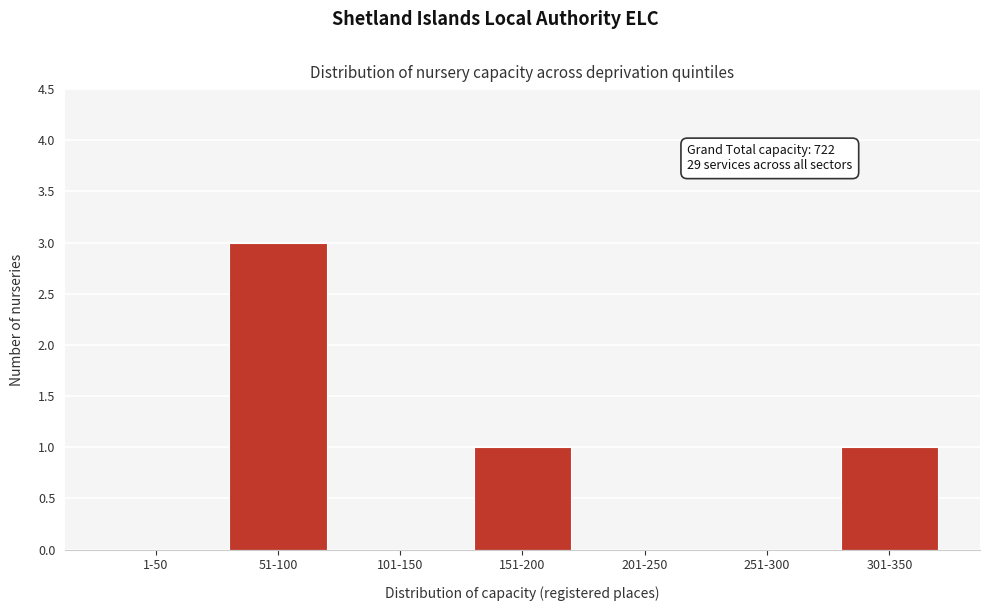

Reading left to right, list all the values displayed in this chart.

1-50=0	51-100=3	101-150=0	151-200=1	201-250=0	251-300=0	301-350=1